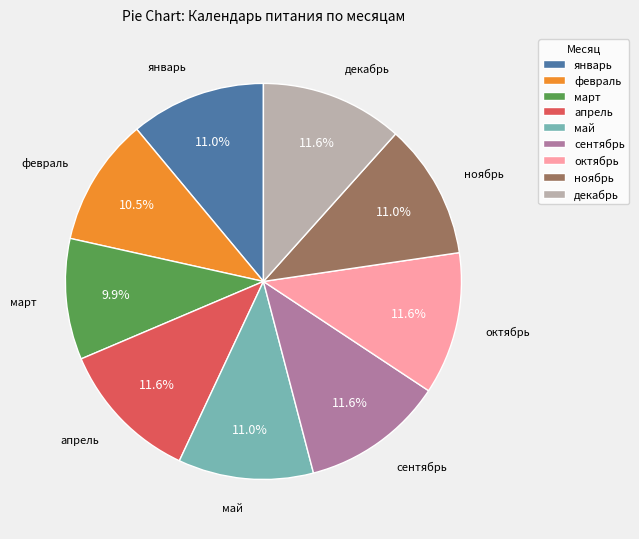

To the nearest percent, what is the average slice percentage?

11%